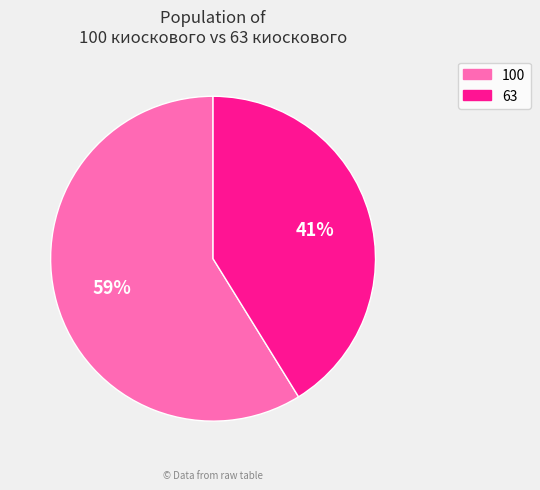

Does 100 account for over 50% of the chart?

Yes